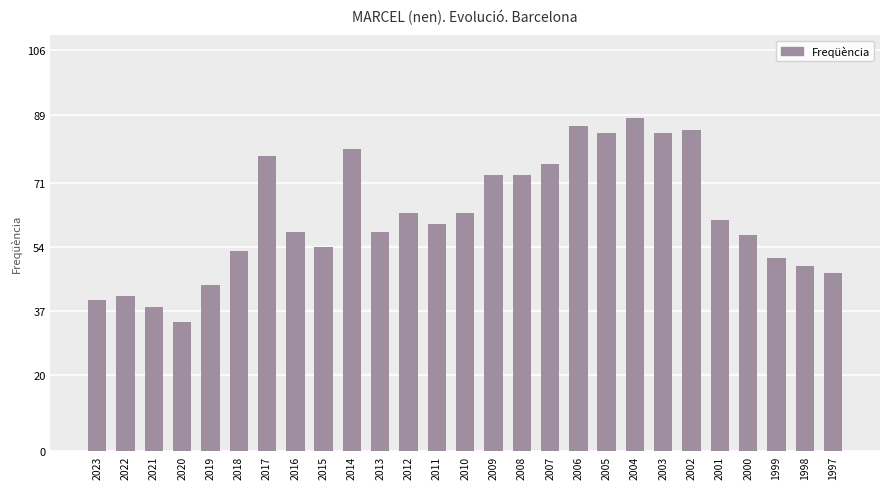

Which category has the highest value across all series?

2004